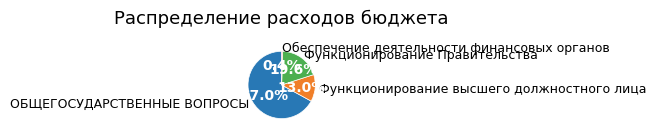

Combined, what portion of the pie is Функционирование высшего должностного лица and Обеспечение деятельности финансовых органов?

13.4%